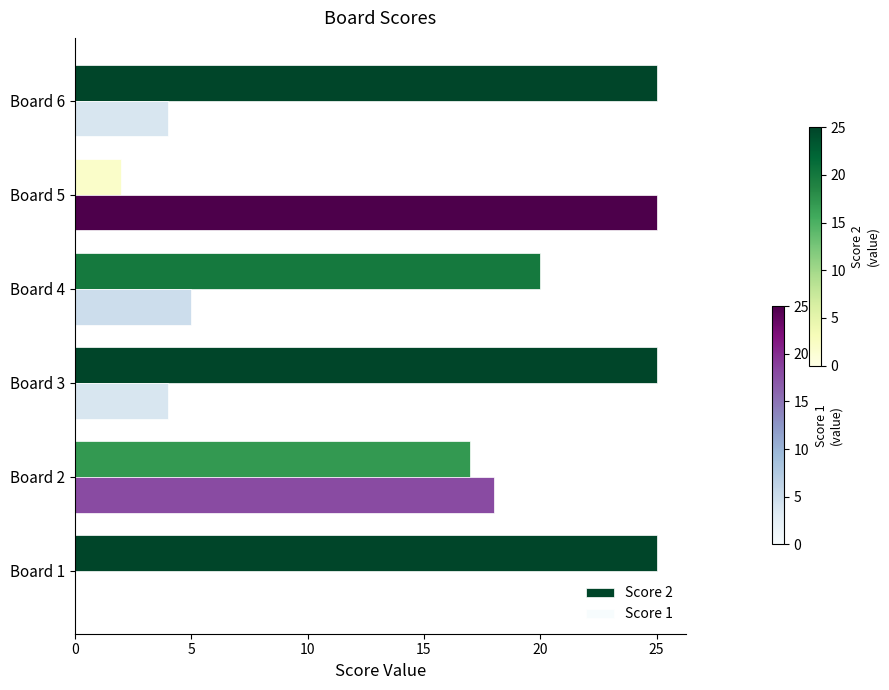

Is it true that Score 1 equals 6 at Board 6?

False